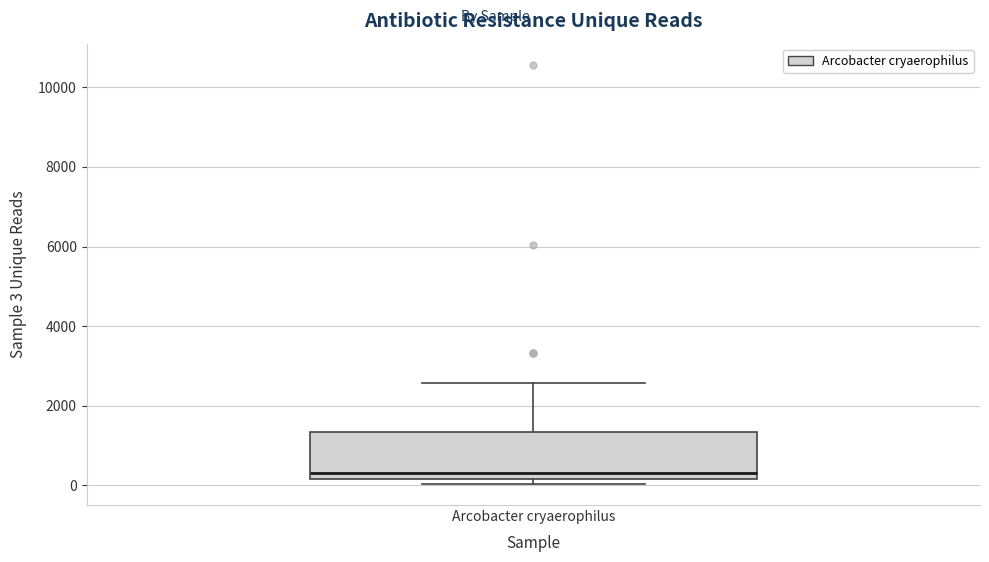

Read this box plot against the y-axis: the position of the median line, the range covered by the box, and the ends of both whiskers. The values are not printed on the chart, so give them approximately, as read against the axis.

median 400, box 200 to 1400, whiskers 0 to 2600